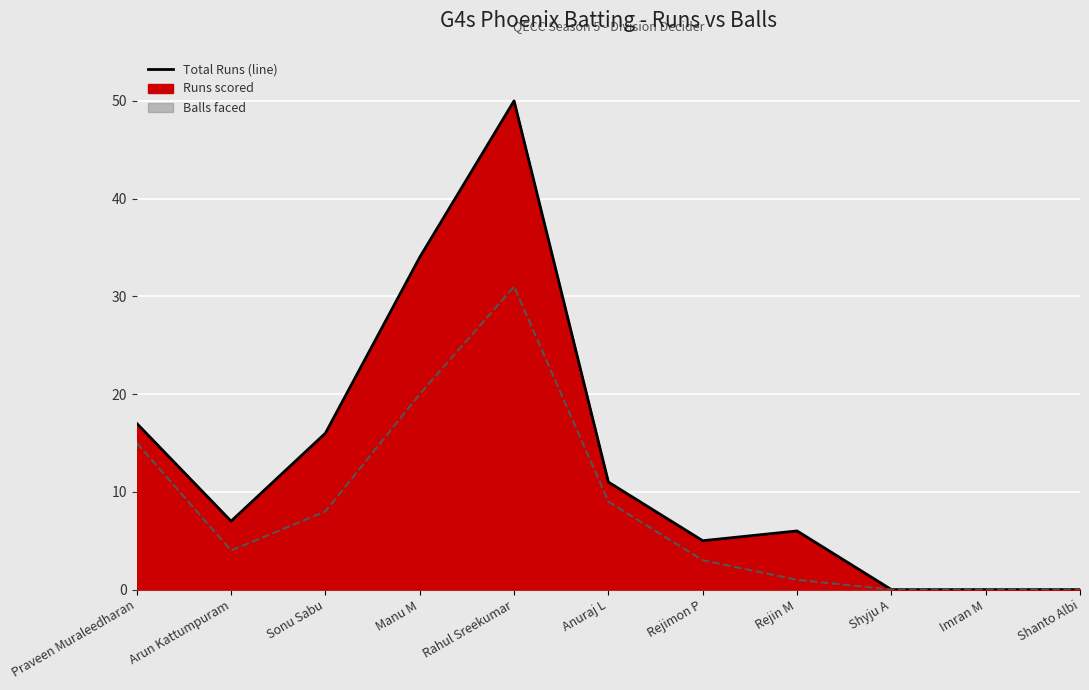

Does the chart display data point markers on the line(s)?

No